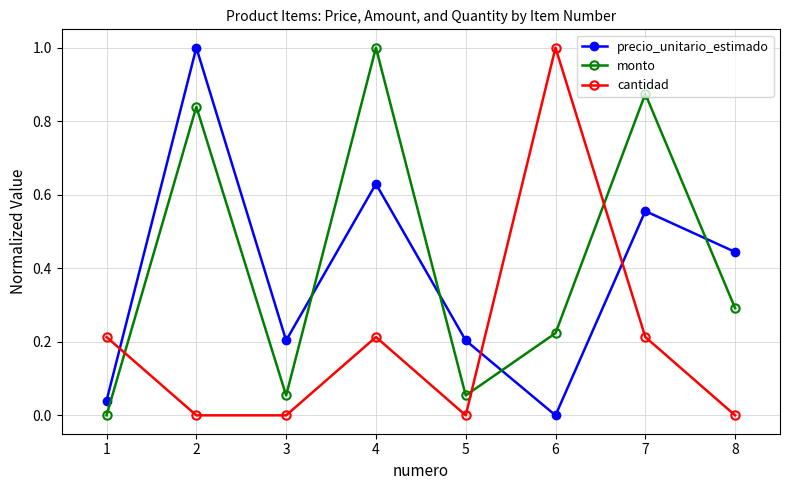

What is the sum of all cantidad values?

1.6